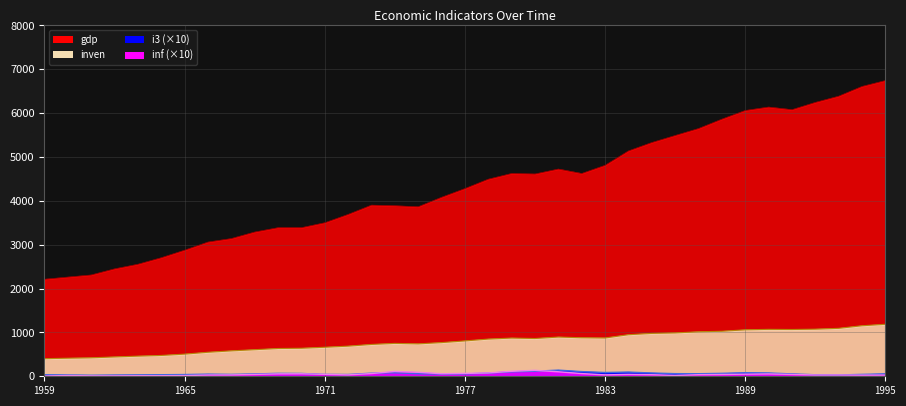

What is the sum of the inf values at 1992 and 1961?

40.0